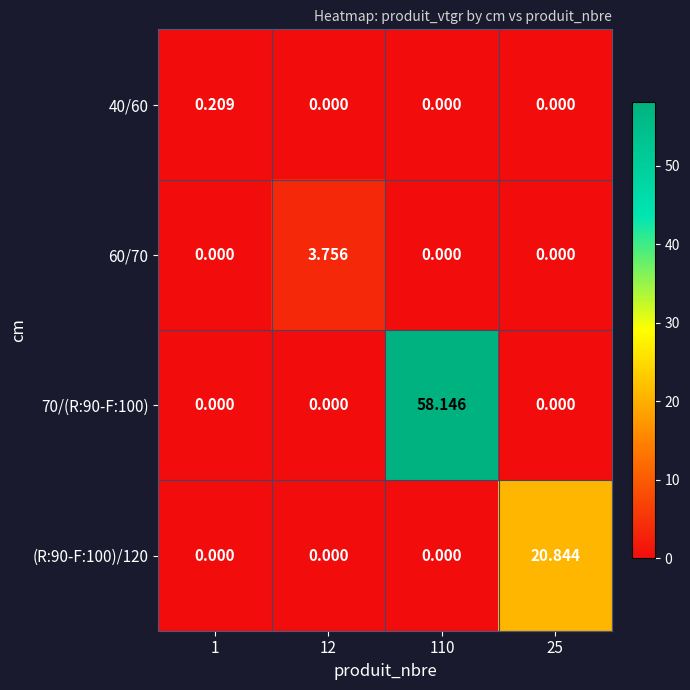

List the series in order of their peak value, lowest first.

40/60, 60/70, (R:90-F:100)/120, 70/(R:90-F:100)